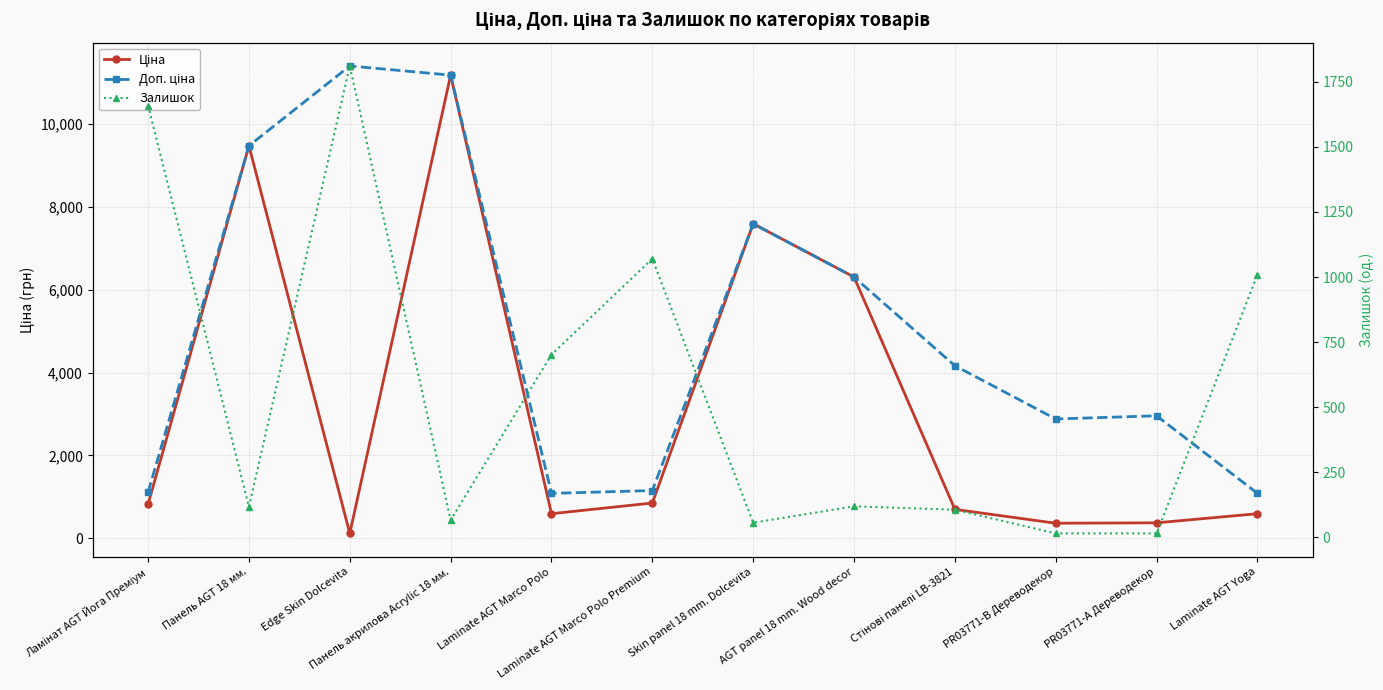

How many distinct data groups are displayed?

3